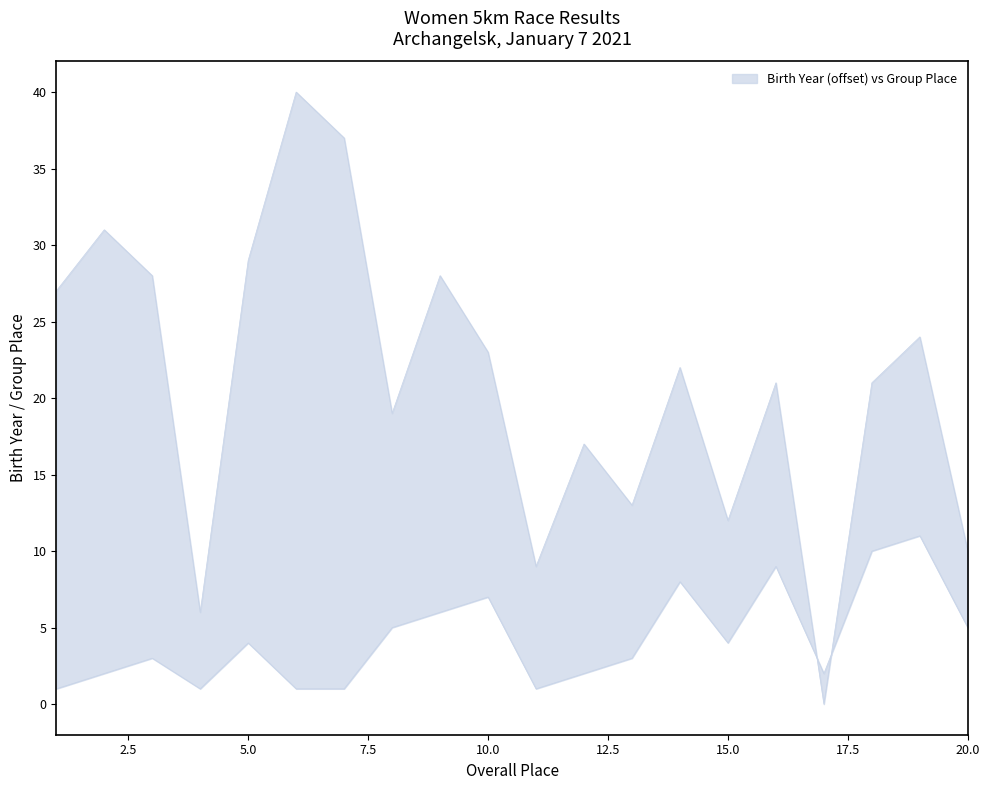

At how many categories does at least one series exceed 20?

12